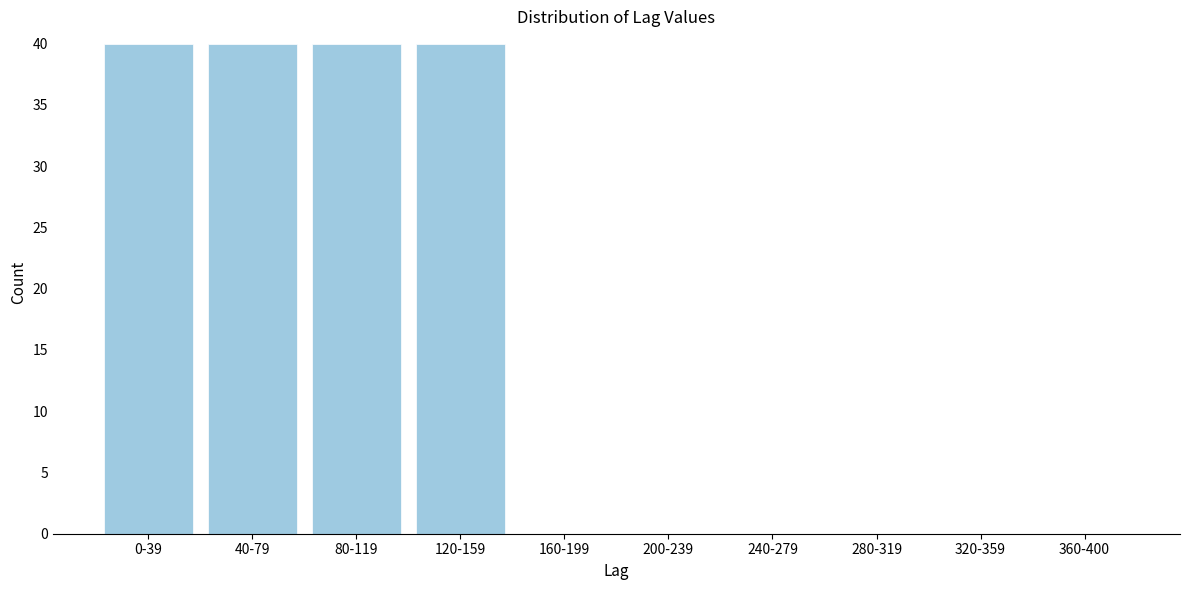

Reading left to right, extract all data points from this chart.

0-39=40	40-79=40	80-119=40	120-159=40	160-199=0	200-239=0	240-279=0	280-319=0	320-359=0	360-400=0